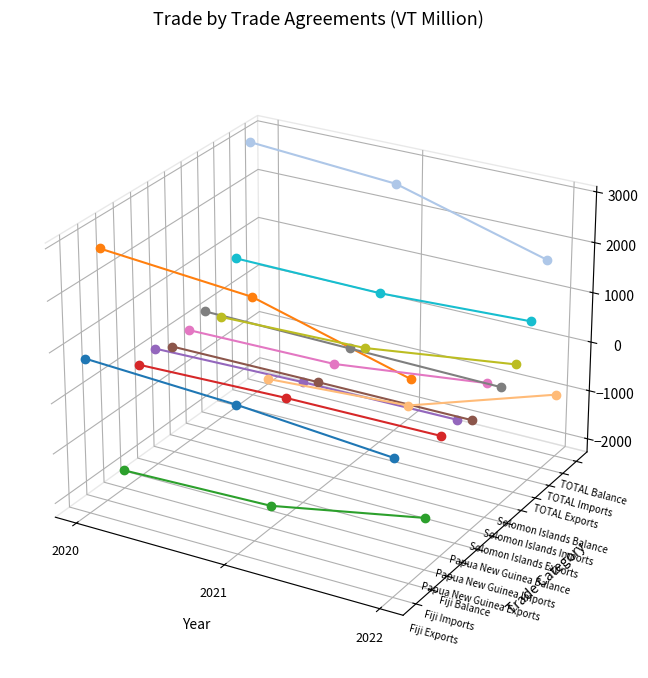

How many categories are shown in the chart?

3